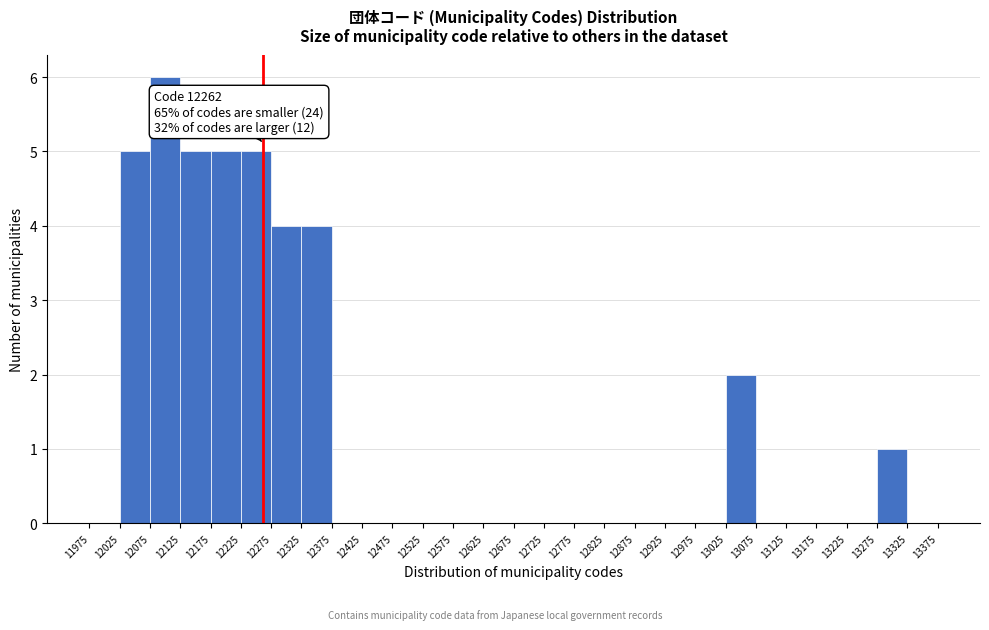

Over which range of the x-axis is the bar tallest?

12075 to 12125